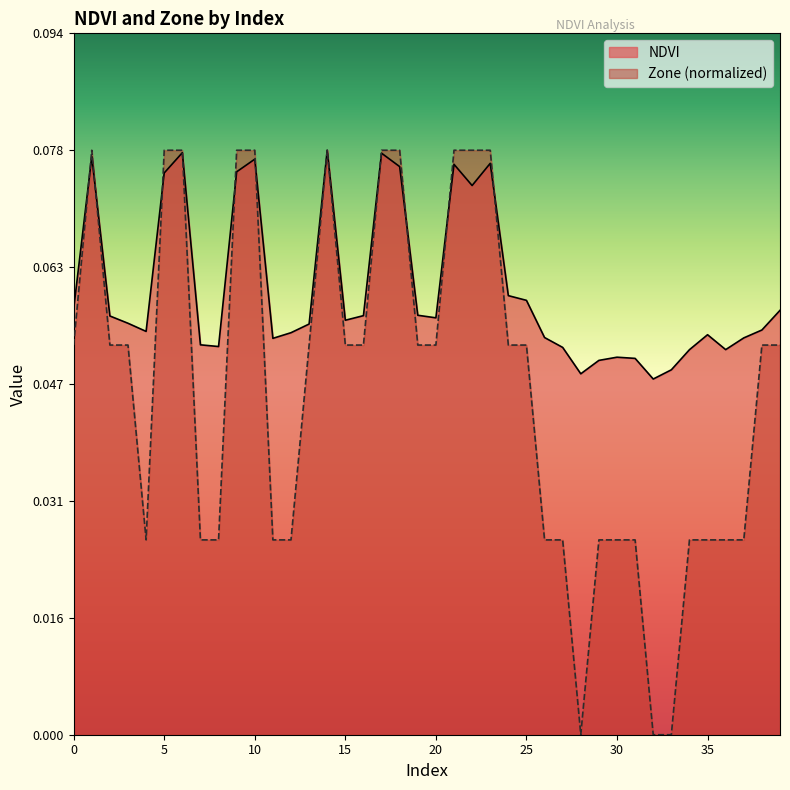

How many times do Zone and NDVI cross each other?

10